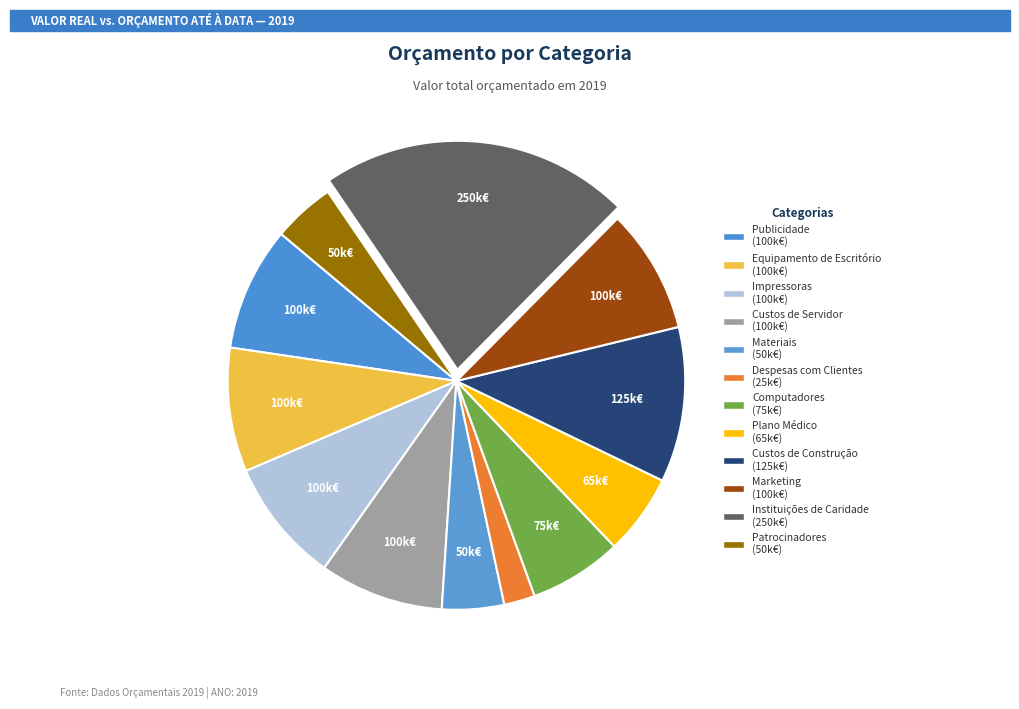

Count the number of slices in the pie.

12